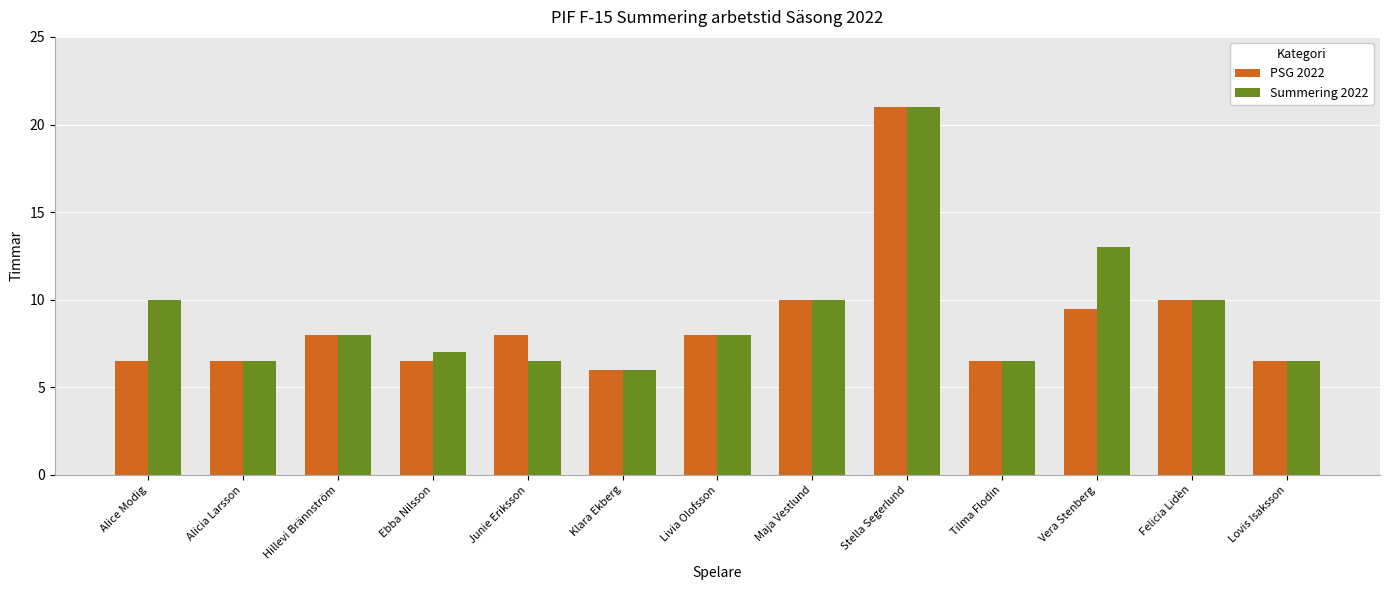

What is the value of the PSG 2022 bar at the 10th from the left?

6.5